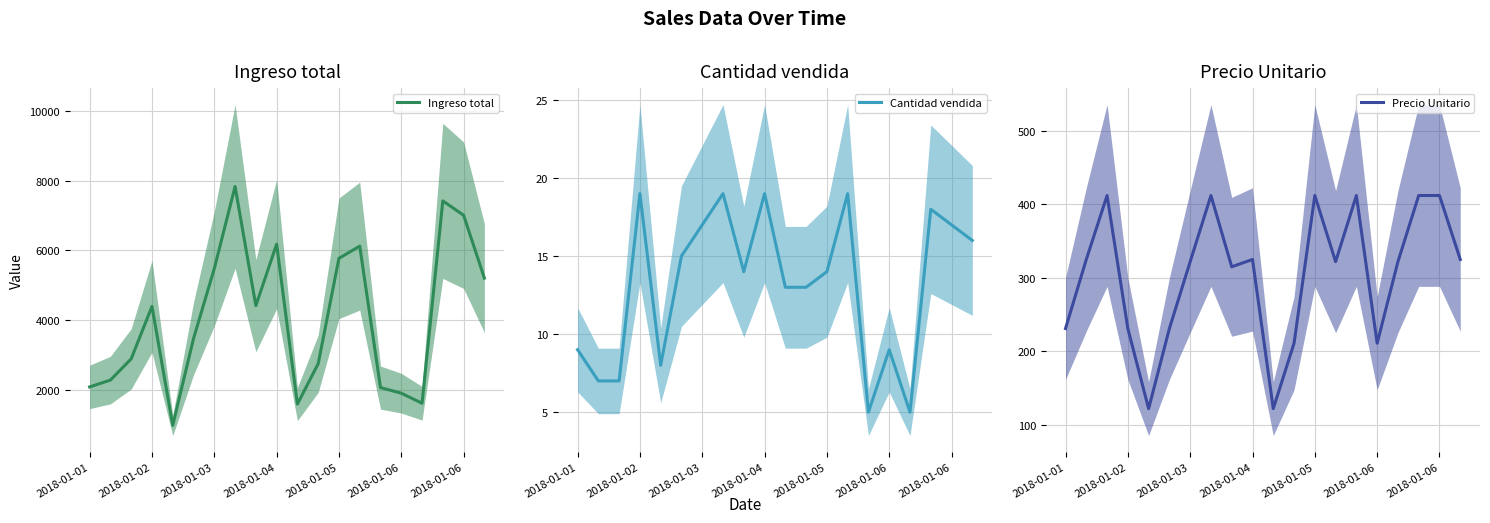

Is the value of Cantidad vendida at 9 greater than the value of Precio Unitario at 13?

No